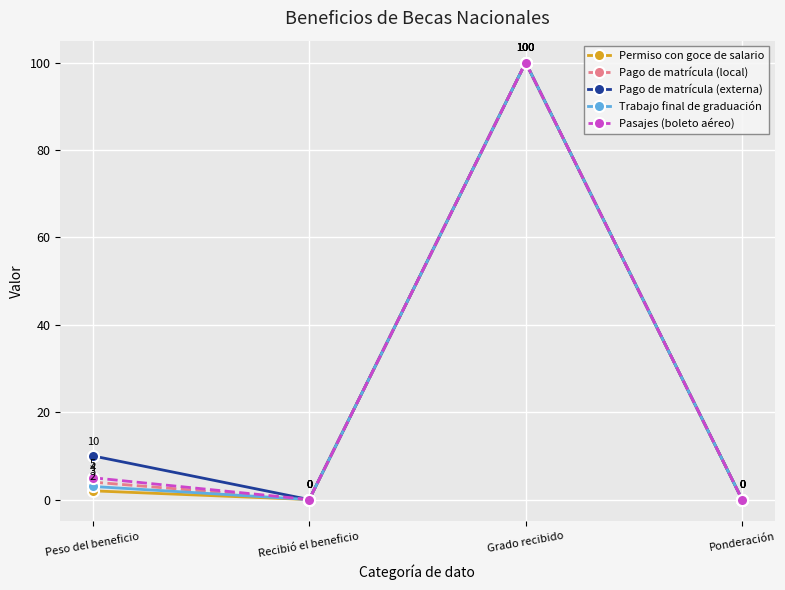

At how many categories does at least one series exceed 43?

1